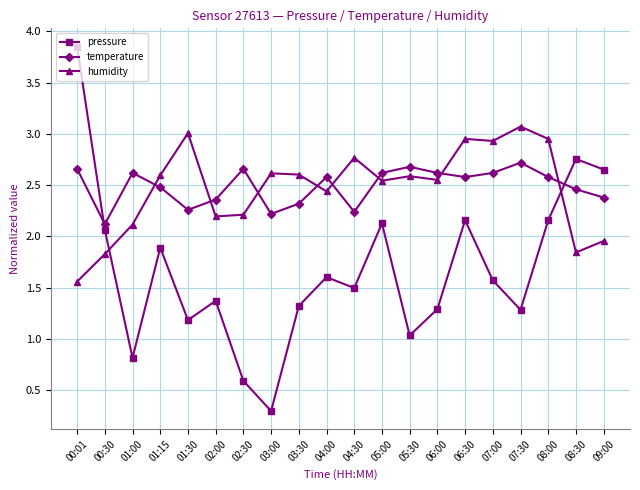

What is the sum of the humidity values at 02:30 and 06:00?

4.8